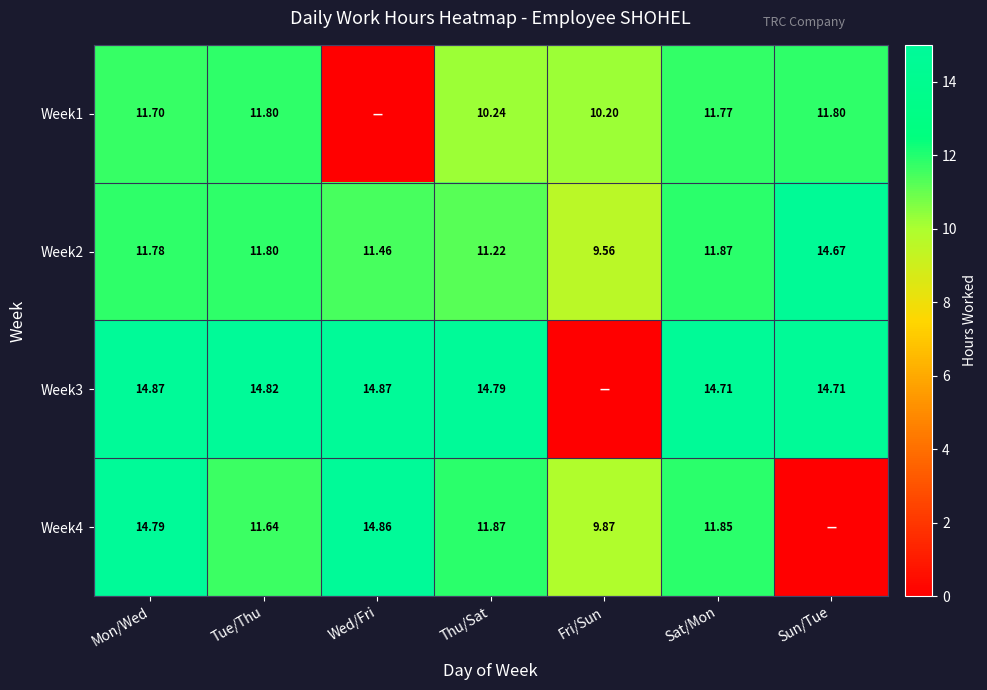

Which has a higher value, Sun/Tue or Sat/Mon?

Sun/Tue